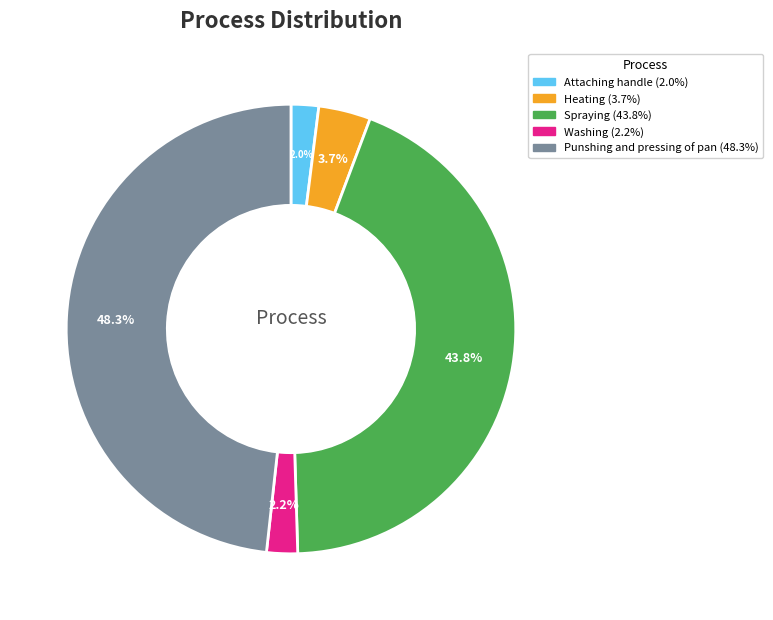

Which has a higher value, Washing or Heating?

Heating